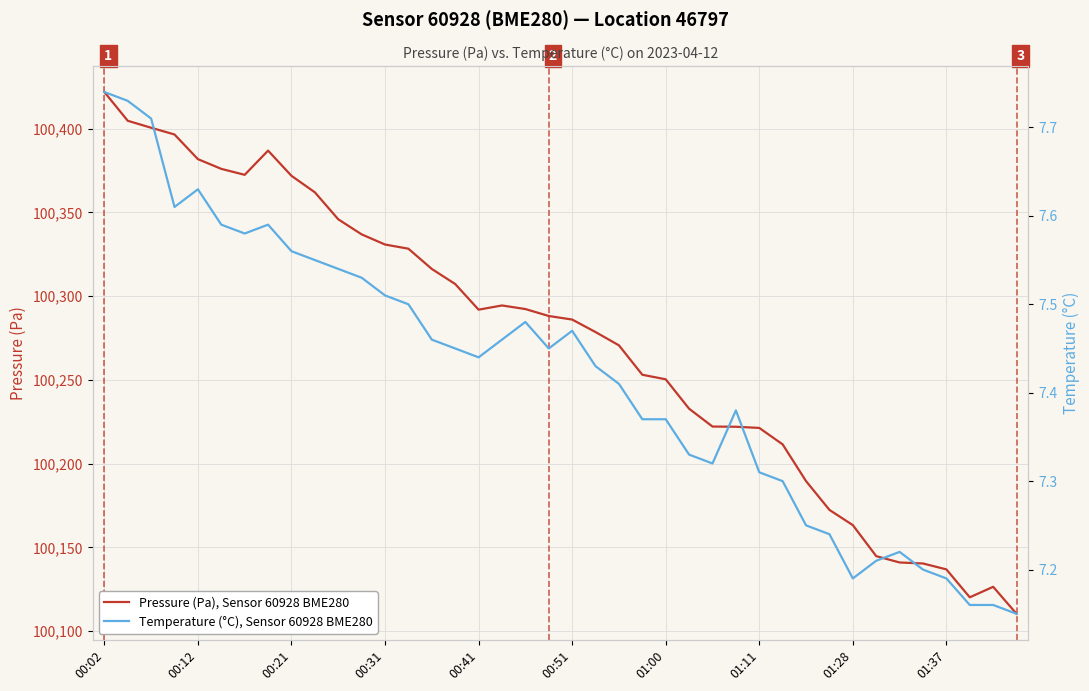

Is it true that Pressure (Pa), Sensor 60928 BME280 equals 100221.3 at 01:11?

True